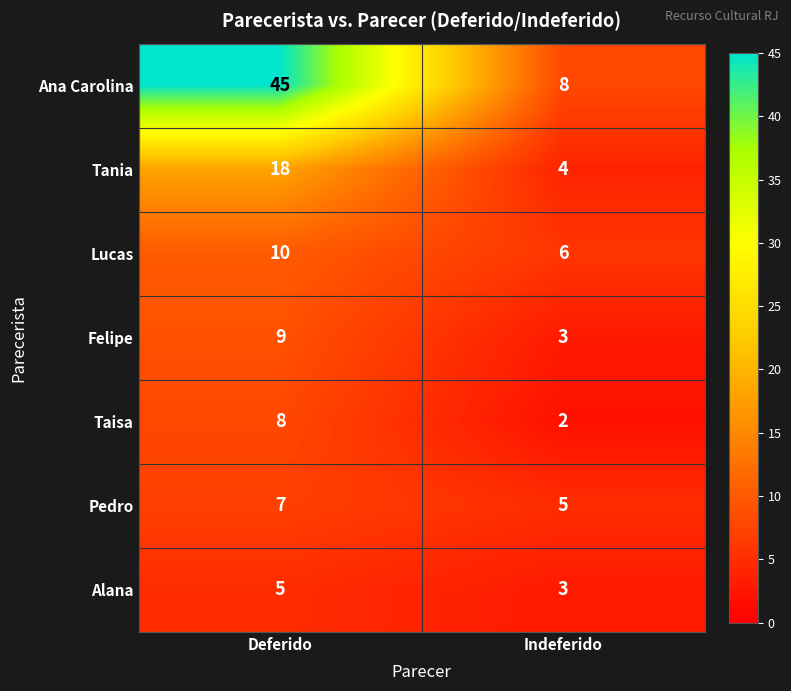

At which category is the sum across all series the highest?

Deferido